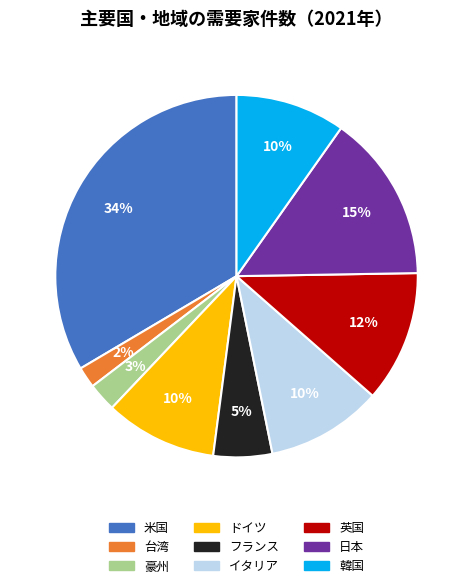

To the nearest percent, what percentage of the pie is 台湾?

2%